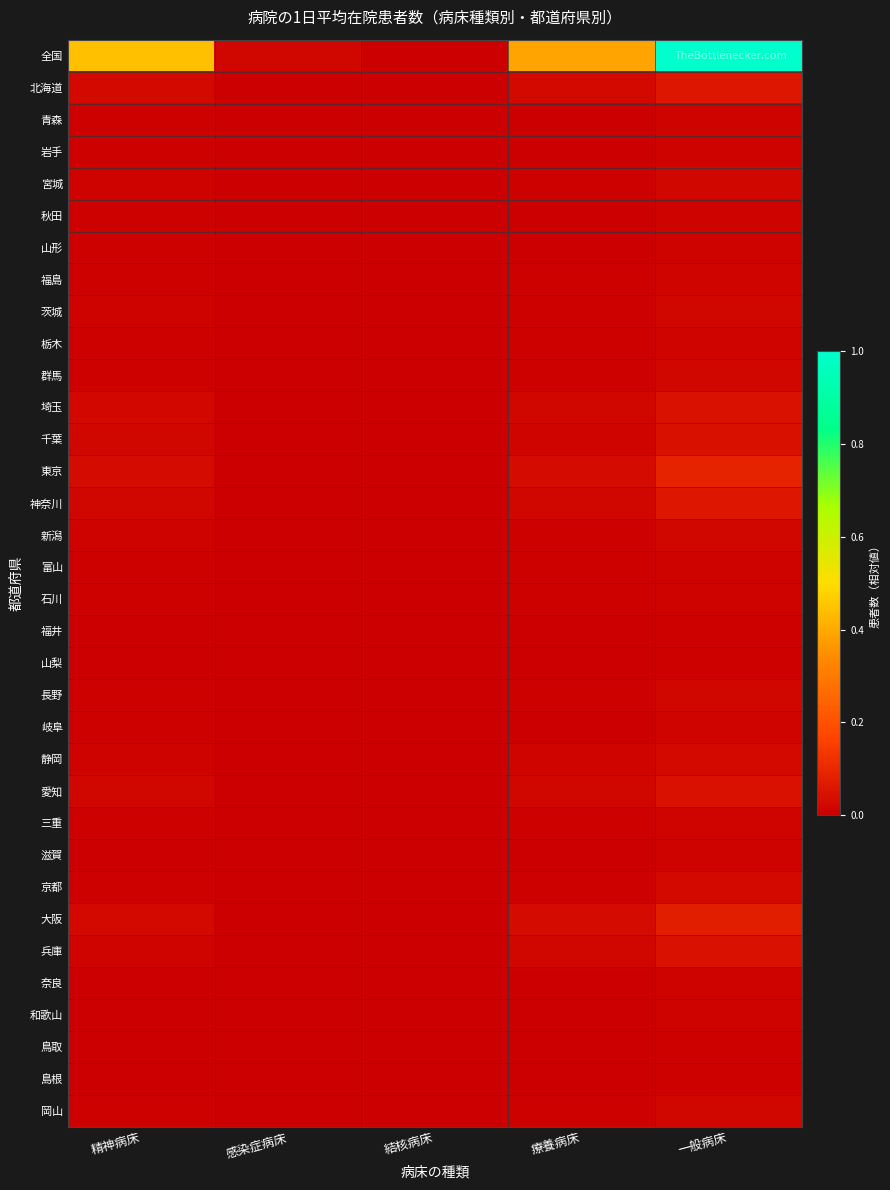

Between 結核病床 and 感染症病床, which is larger?

感染症病床